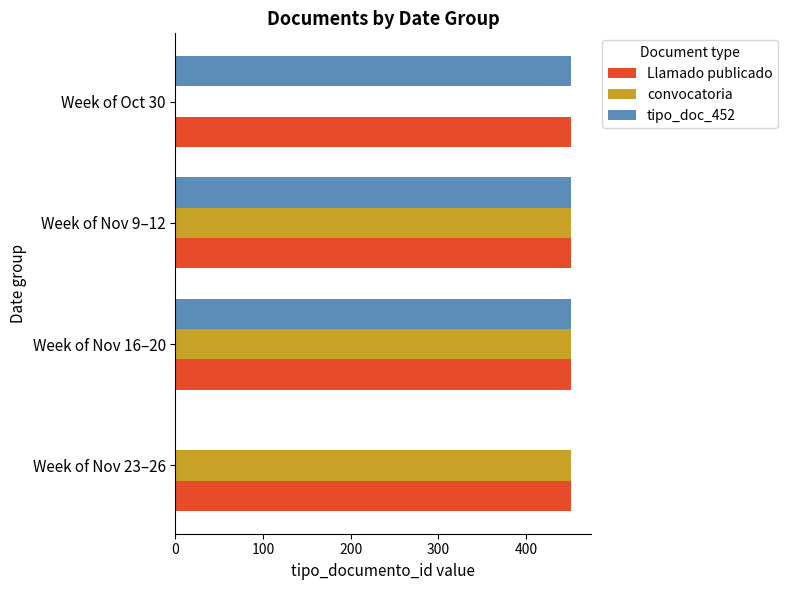

Is it true that convocatoria equals 222 at Week of Nov 23–26?

False